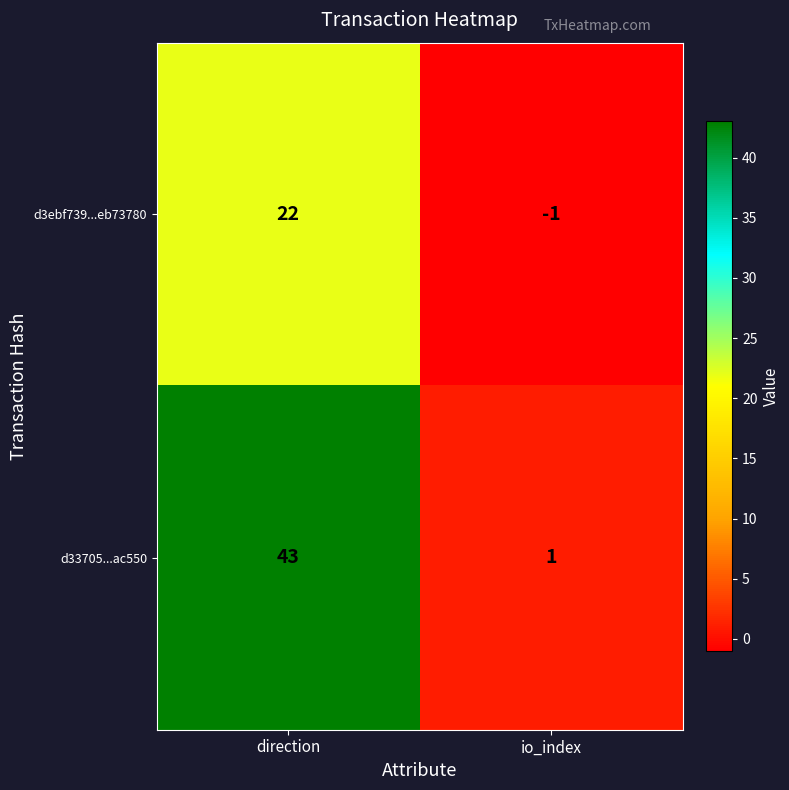

Which series has the largest range (max minus min)?

d33705...ac550